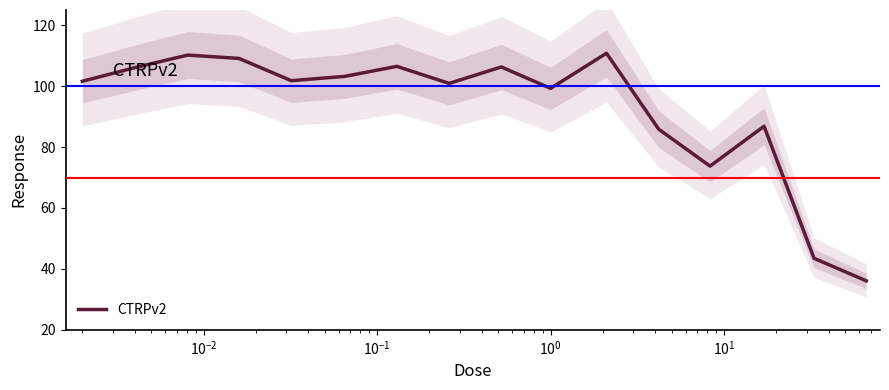

What is the average value?

92.6